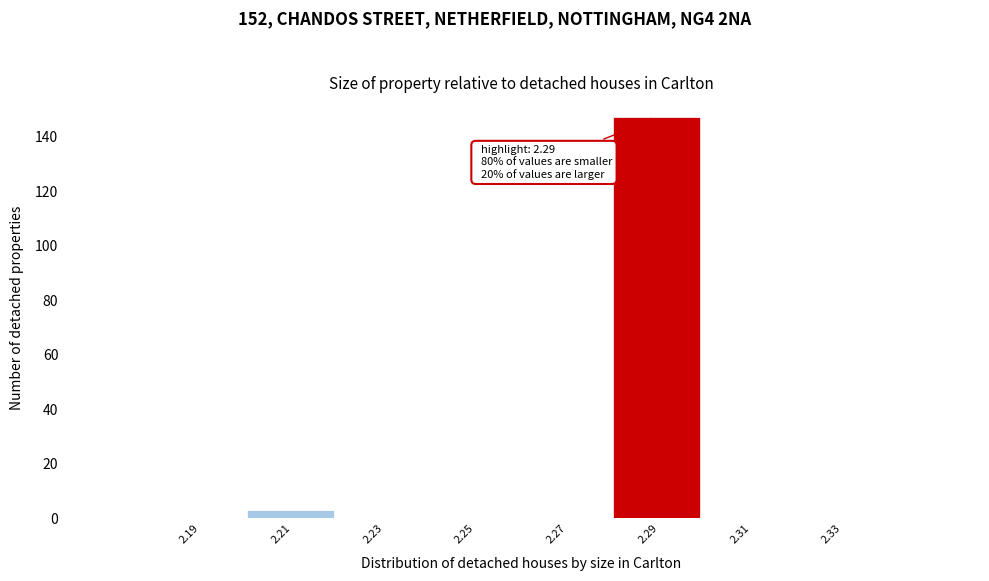

Which range on the x-axis has the tallest bar?

2.28 to 2.30